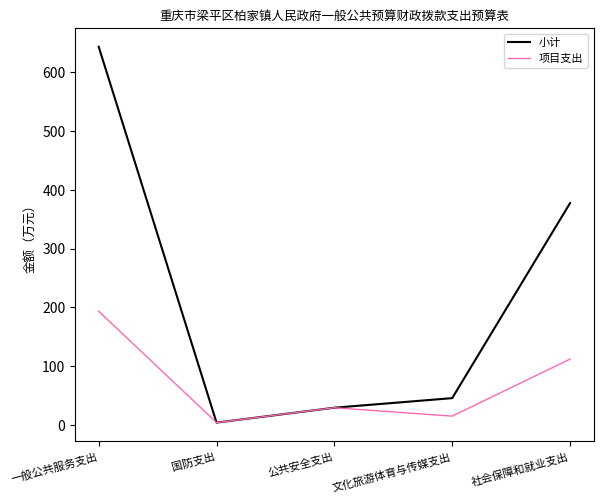

Rank the series by their average value, from lowest to highest.

项目支出, 小计